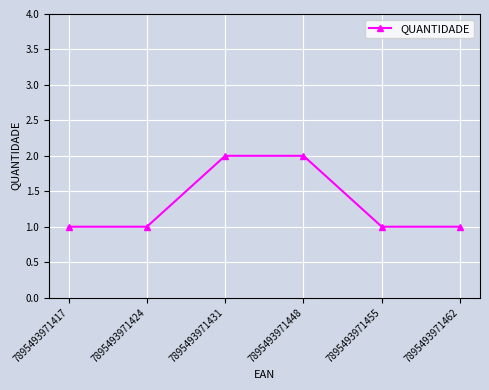

What is the ratio of the value at 7895493971462 to the value at 7895493971417?

1.0